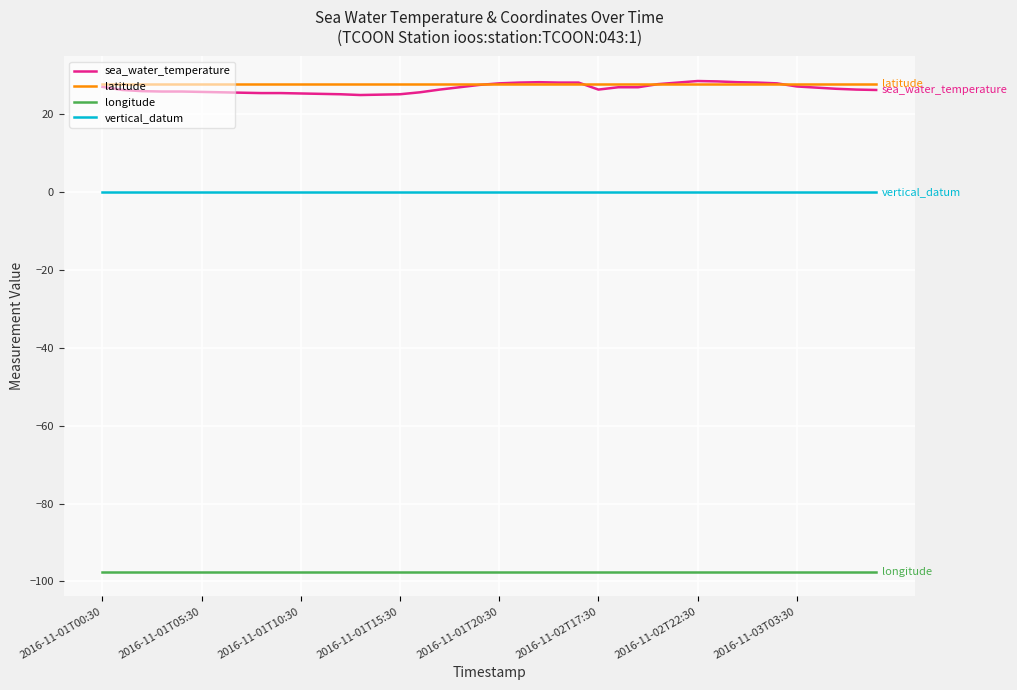

True or false: longitude and vertical_datum intersect in this chart.

False